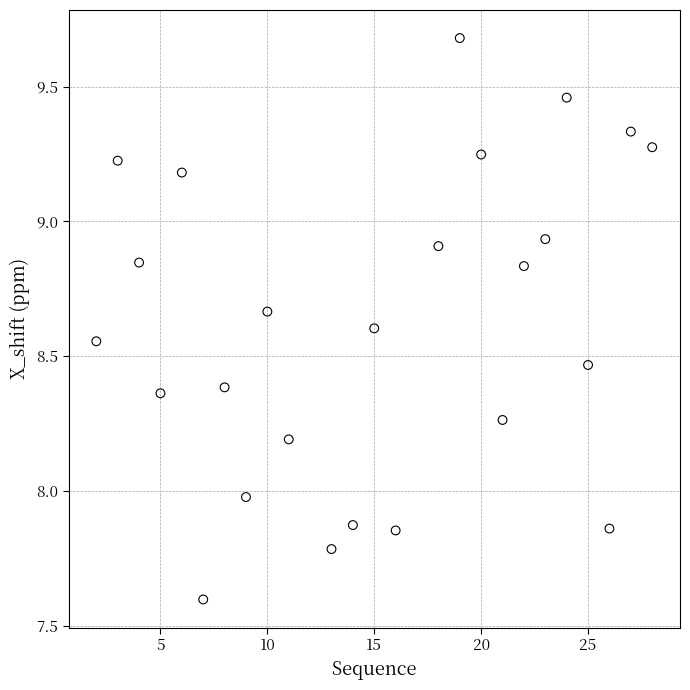

What is the range of X values (max minus min)?

26.0